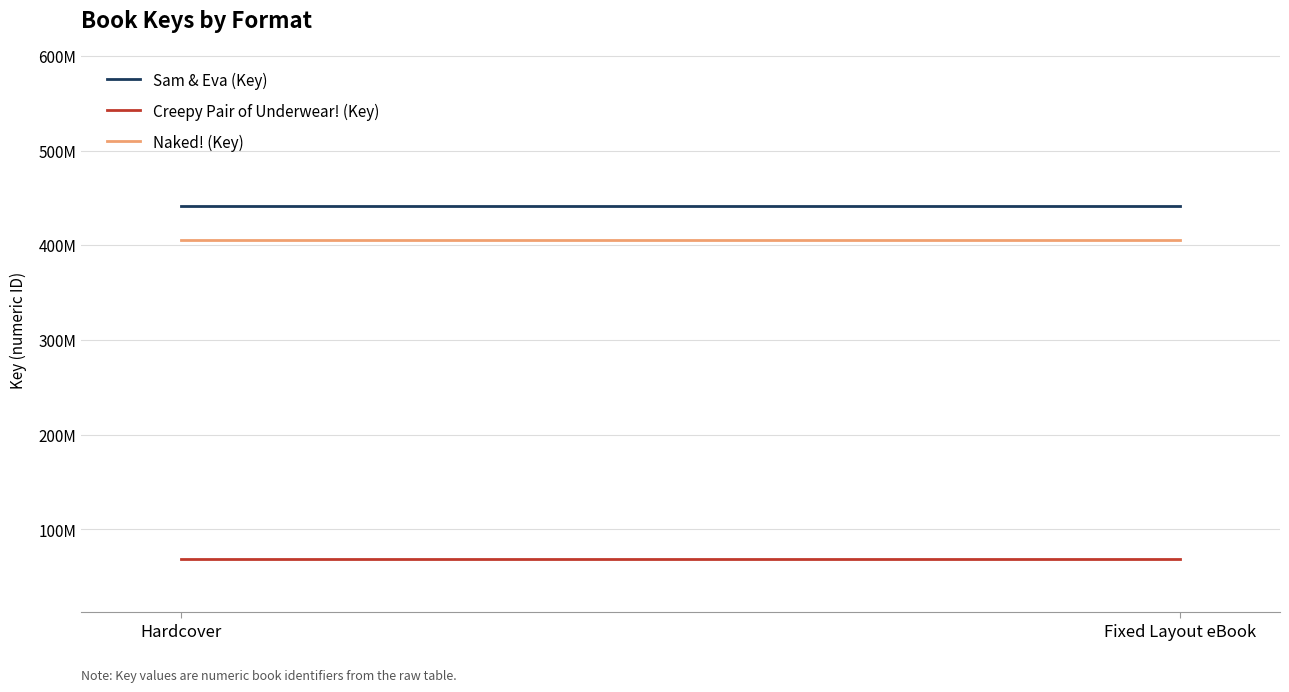

Reading left to right, extract all data points from this chart.

Sam & Eva (Key): 441652512	441652512
Creepy Pair of Underwear! (Key): 68272632	68272632
Naked! (Key): 405486140	405486140